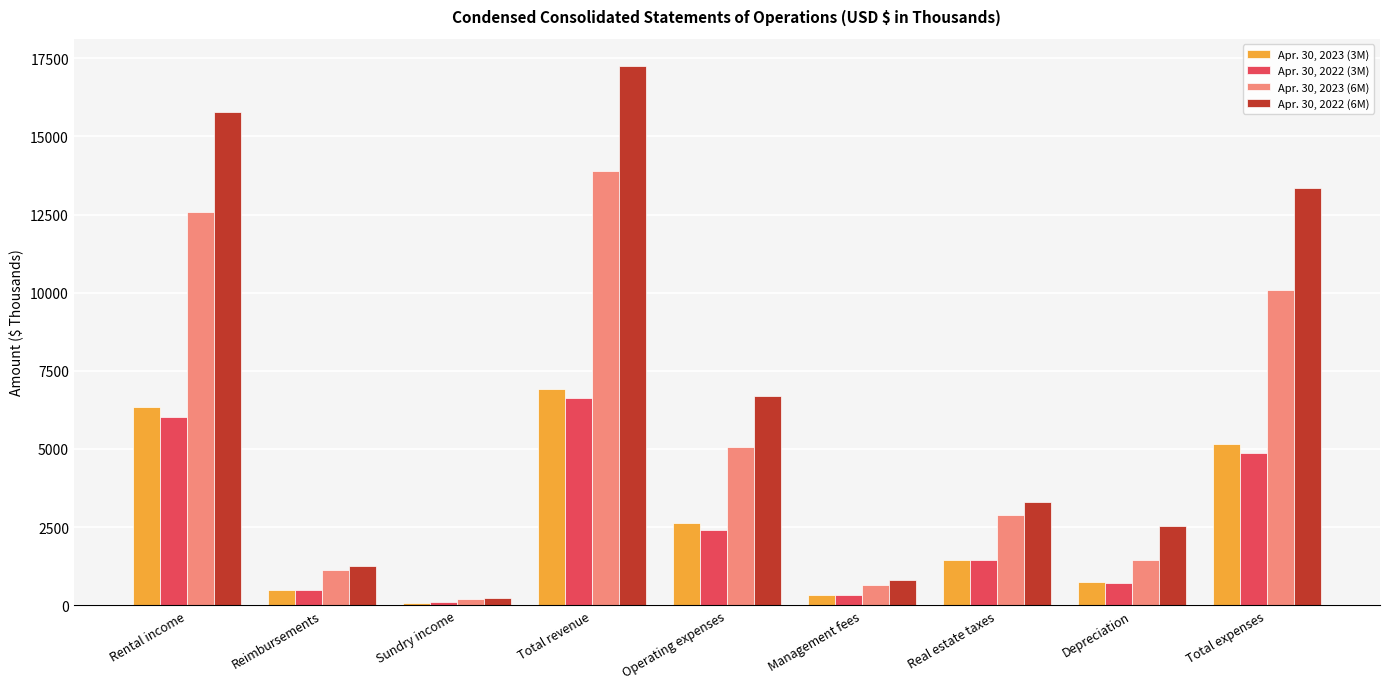

Is the value of Apr. 30, 2022 (6M) at Real estate taxes greater than the value of Apr. 30, 2023 (6M) at Total revenue?

No